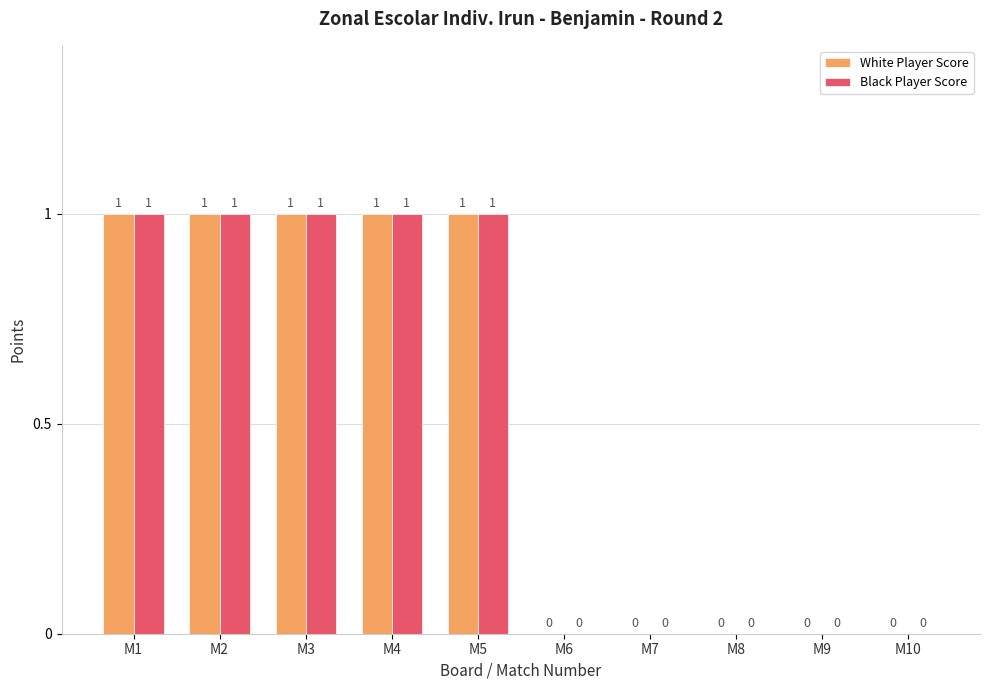

The Black Player Score series shows 0 at M2. True or false?

False